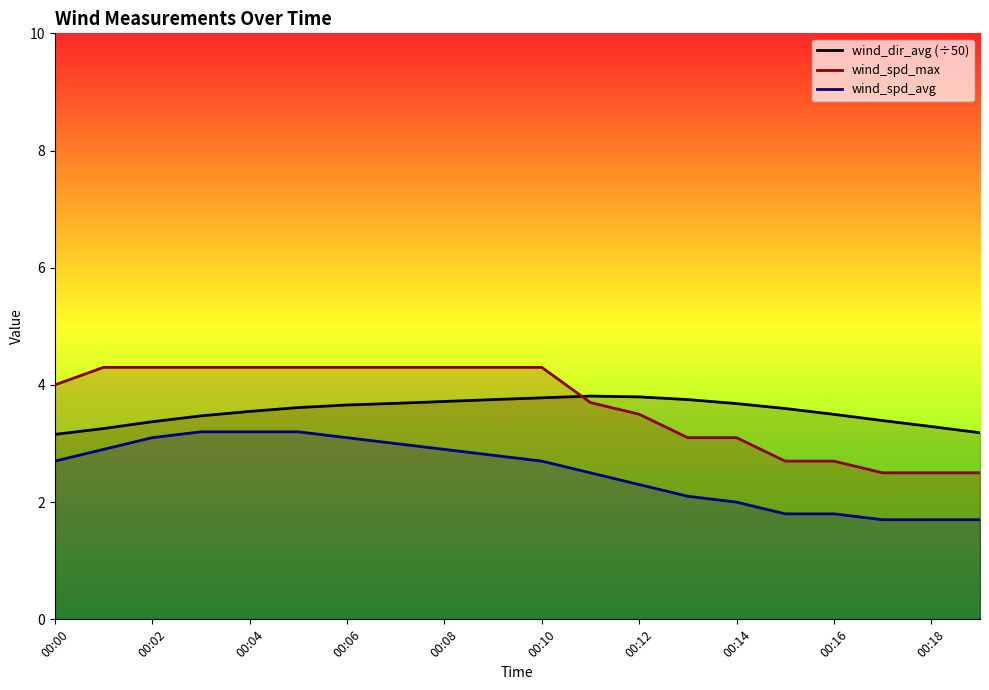

True or false: wind_dir_avg has a value of 5.5 at 00:09.

False